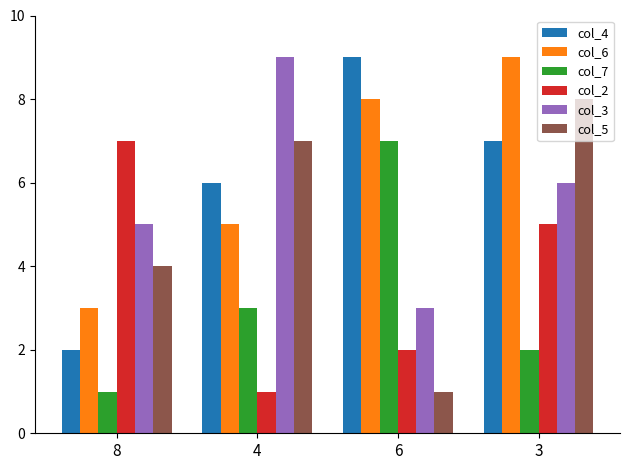

What is the difference between the maximum and minimum values in the col_6 series?

6